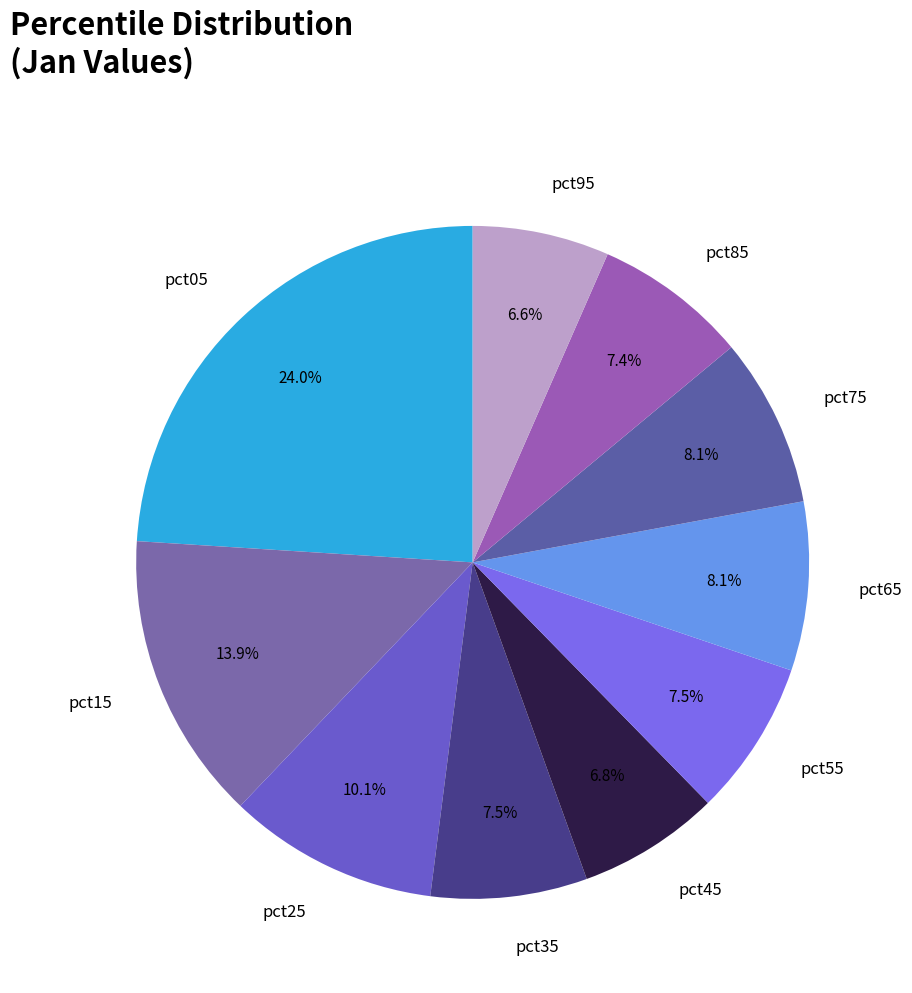

What portion of the pie excludes pct05?

76.0%